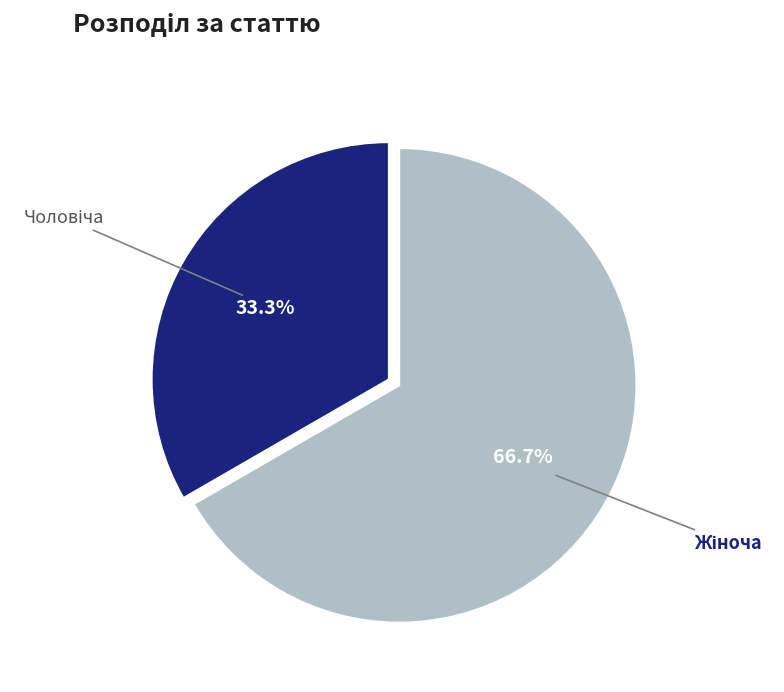

Does any single category account for the majority?

Yes